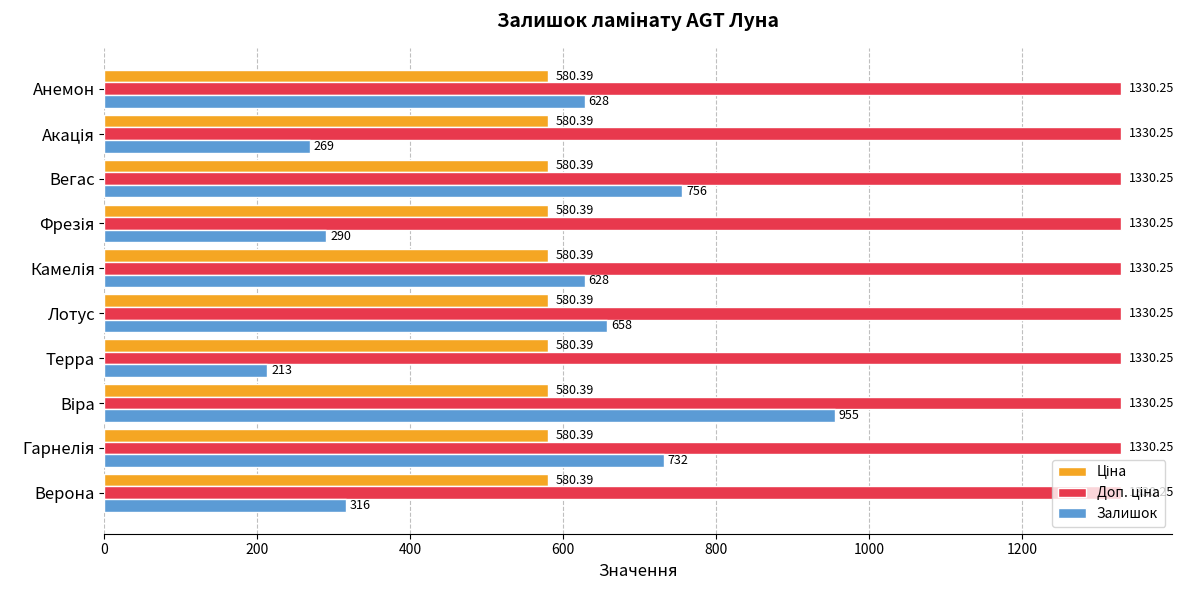

What is the total value across all series at Терра?

2123.6